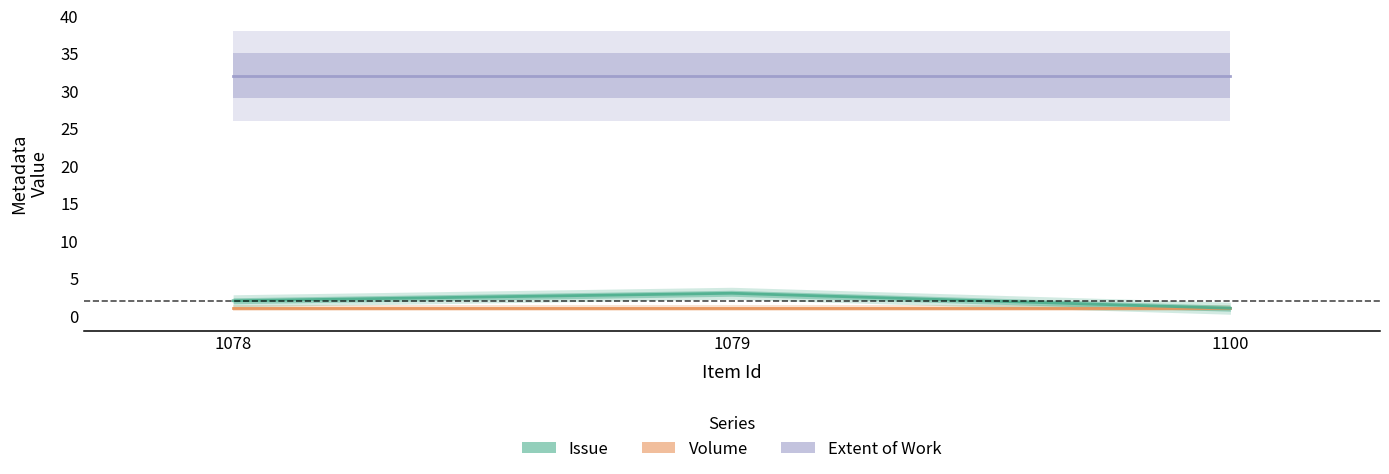

What is the difference between the highest and lowest values at 1100?

31